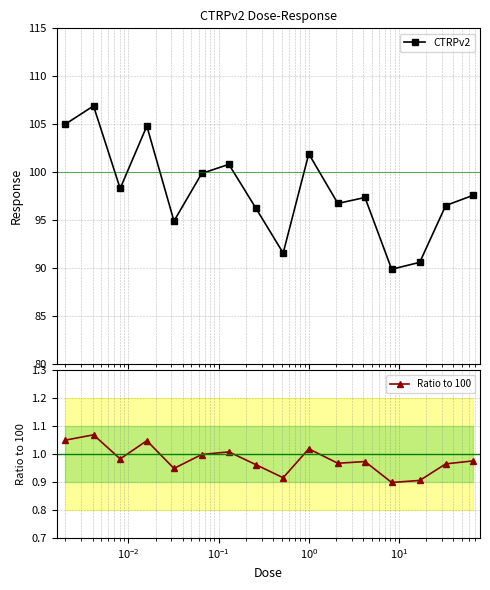

Does the chart display data point markers on the line(s)?

Yes